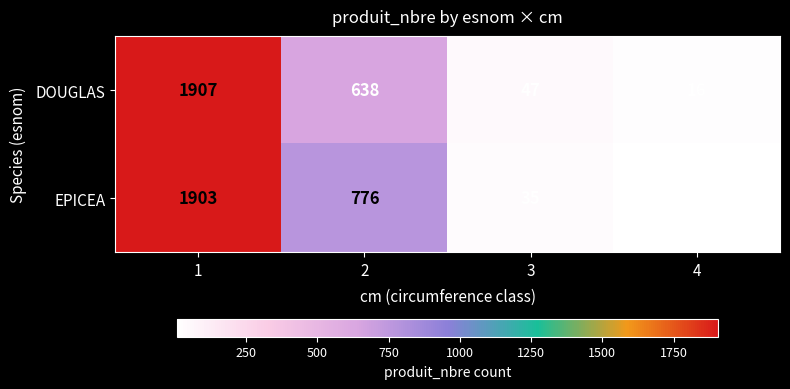

Count the number of categories in the chart.

4